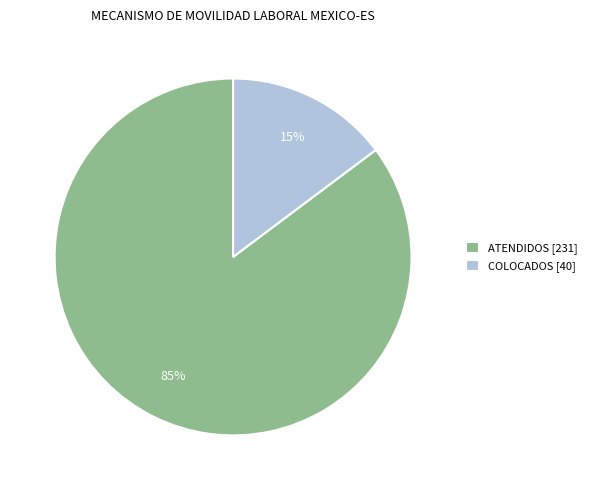

Which slice is the largest?

ATENDIDOS